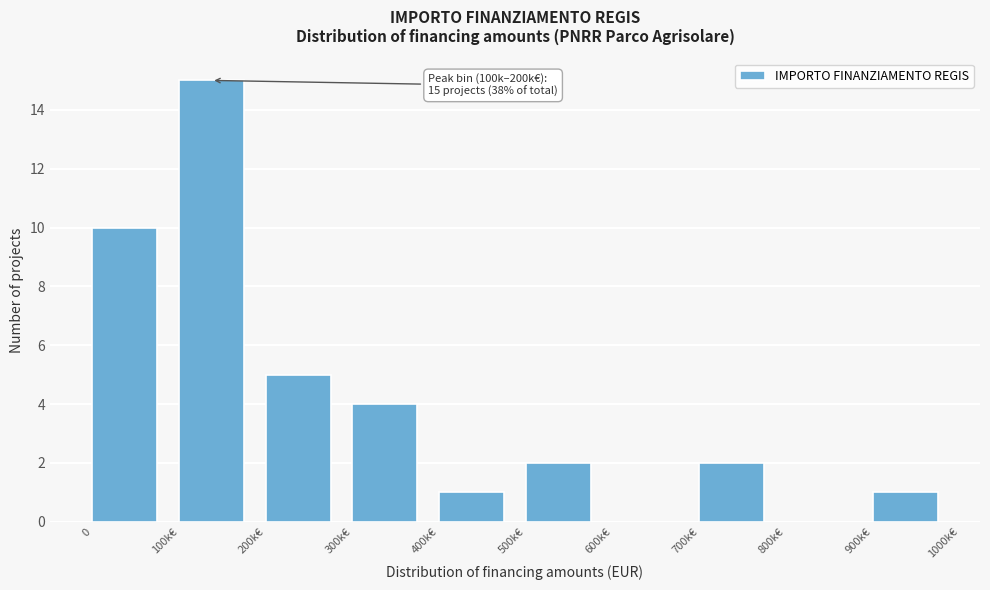

Reading left to right, what are all the values shown in this chart?

0=10	100k€=15	200k€=5	300k€=4	400k€=1	500k€=2	600k€=0	700k€=2	800k€=0	900k€=1